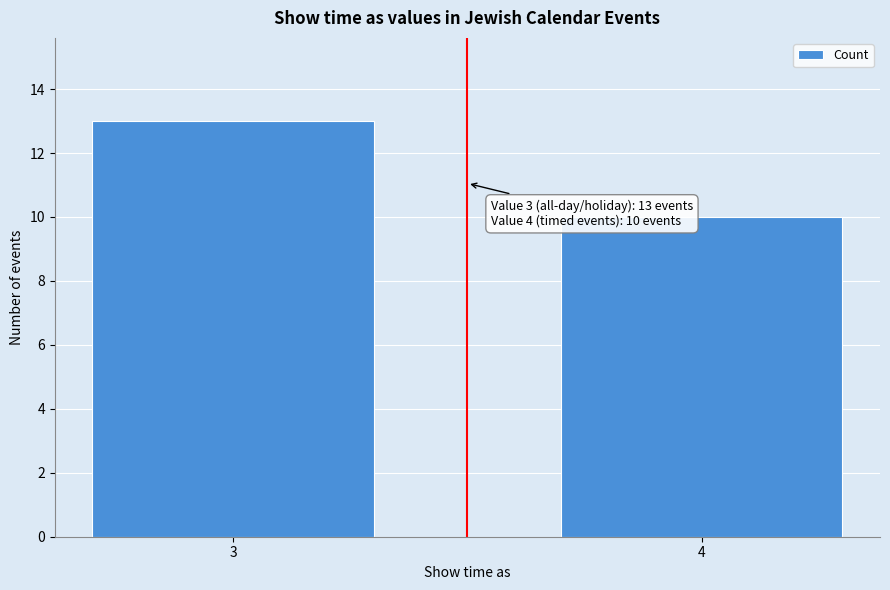

Reading right to left, extract all data points from this chart.

4=10	3=13